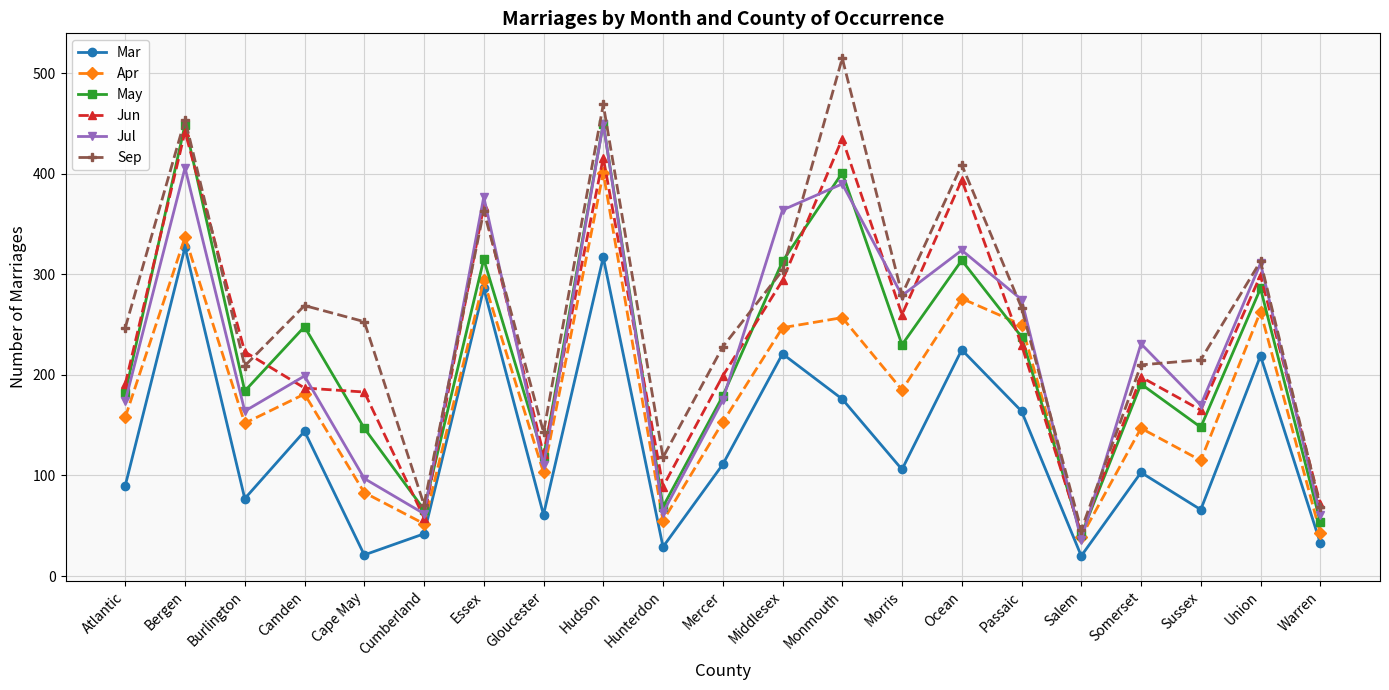

At which label does Jun reach its peak?

Bergen